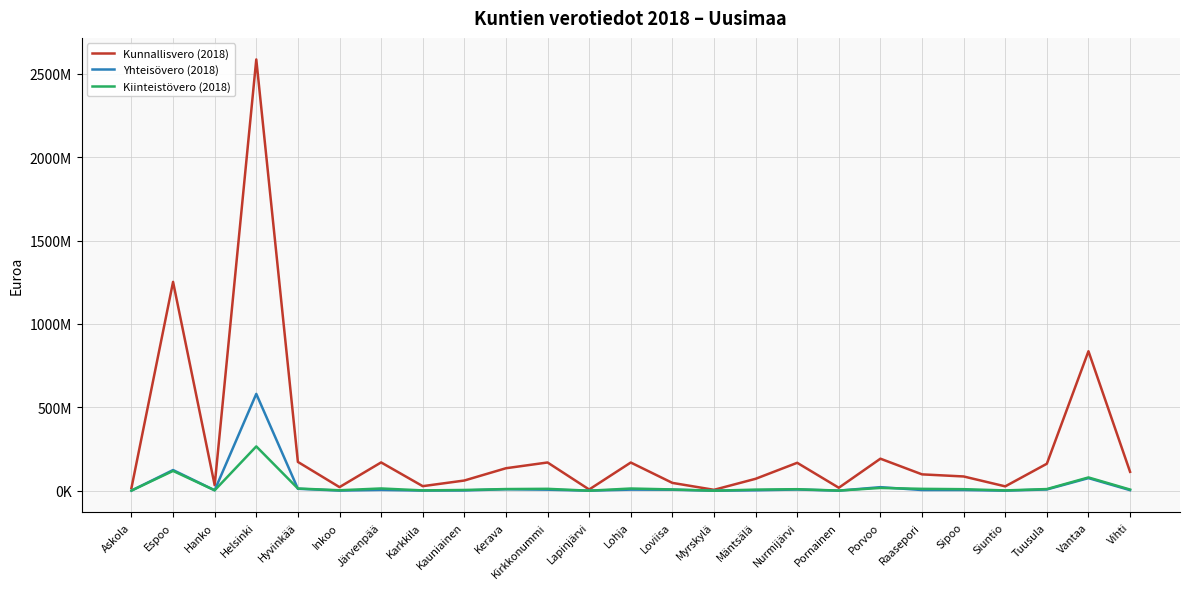

At how many categories does at least one series exceed 2068032846?

1